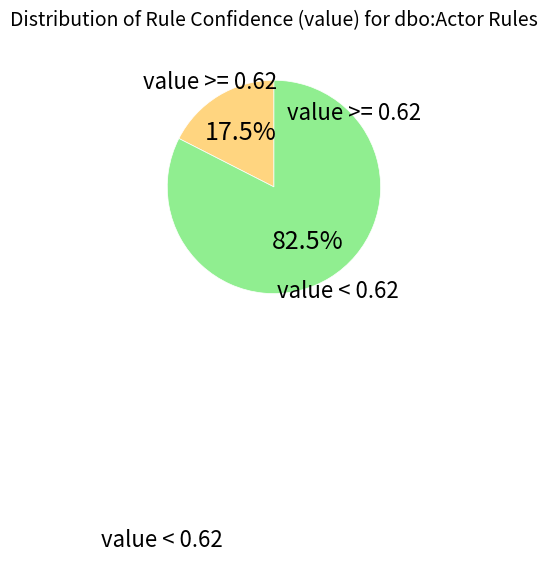

Is there a majority slice in this chart?

Yes